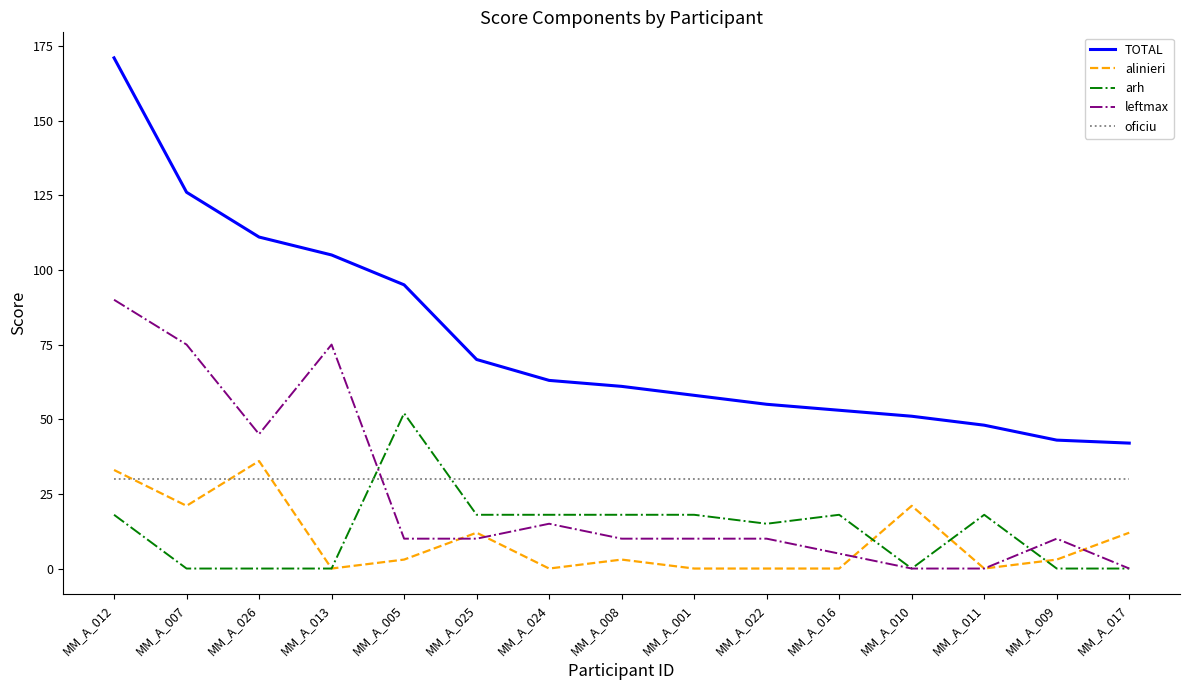

Which label corresponds to the largest value in the chart?

MM_A_012